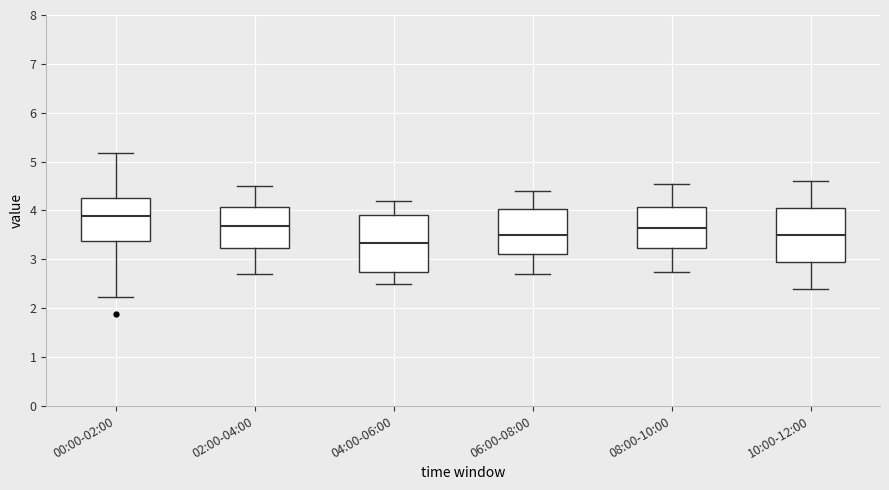

Reading left to right, transcribe this box plot: for each box, give where its median line is, the range the box spans, and where its two whiskers end, as read against the y-axis. The values are not printed on the chart, so give them approximately, as read against the axis.

00:00-02:00: median 3.9, box 3.4 to 4.3, whiskers 2.2 to 5.2
02:00-04:00: median 3.7, box 3.2 to 4.1, whiskers 2.7 to 4.5
04:00-06:00: median 3.3, box 2.8 to 3.9, whiskers 2.5 to 4.2
06:00-08:00: median 3.5, box 3.1 to 4.0, whiskers 2.7 to 4.4
08:00-10:00: median 3.7, box 3.2 to 4.1, whiskers 2.8 to 4.6
10:00-12:00: median 3.5, box 3.0 to 4.1, whiskers 2.4 to 4.6